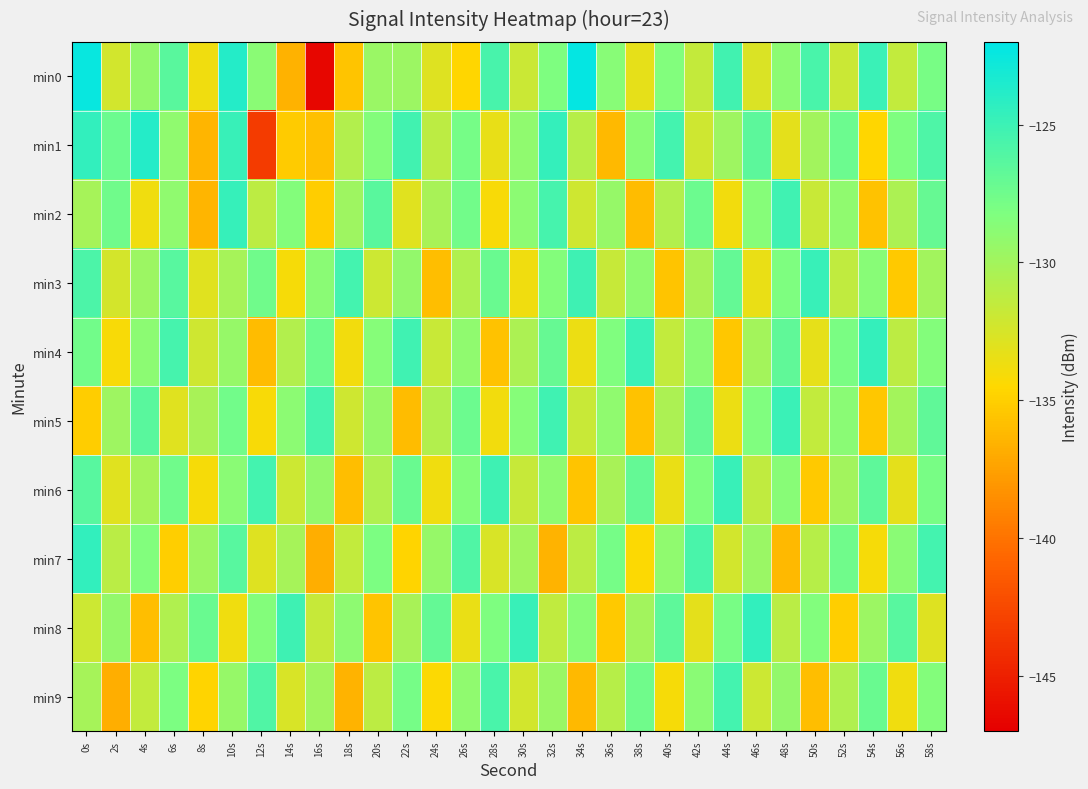

At which category is the sum across all series the highest?

0s